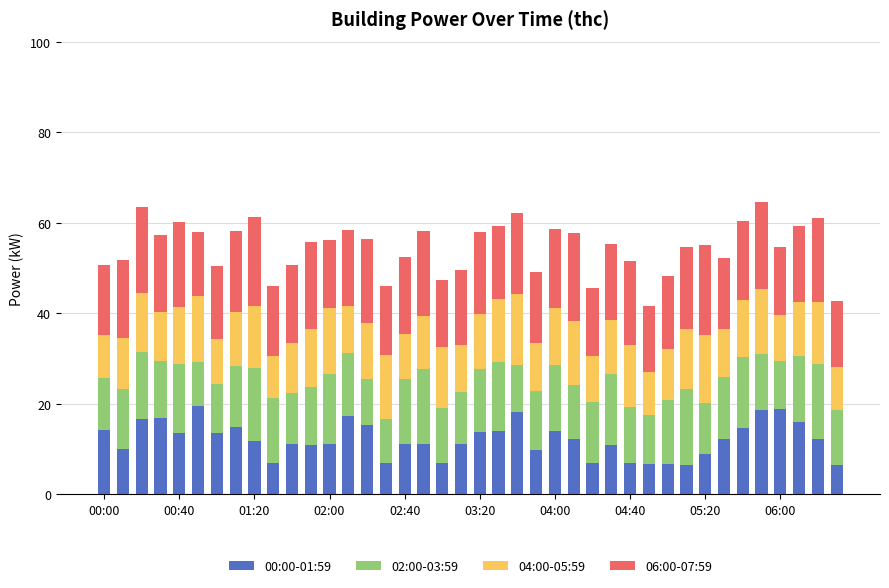

Count the number of categories in the chart.

40